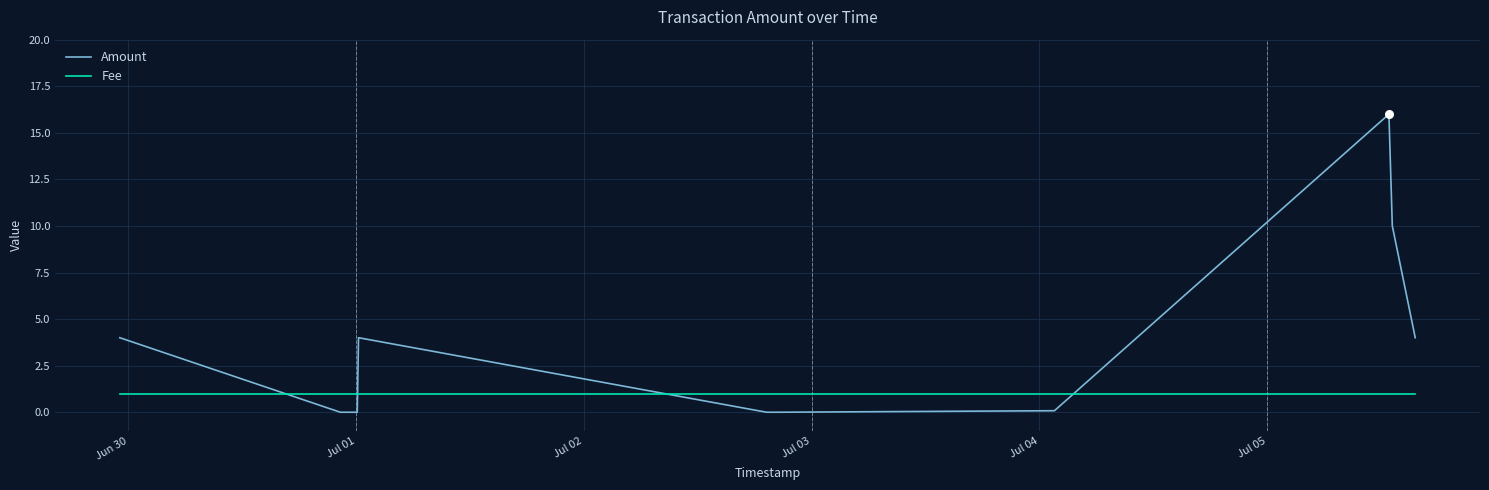

Which series has the widest spread of values?

Amount